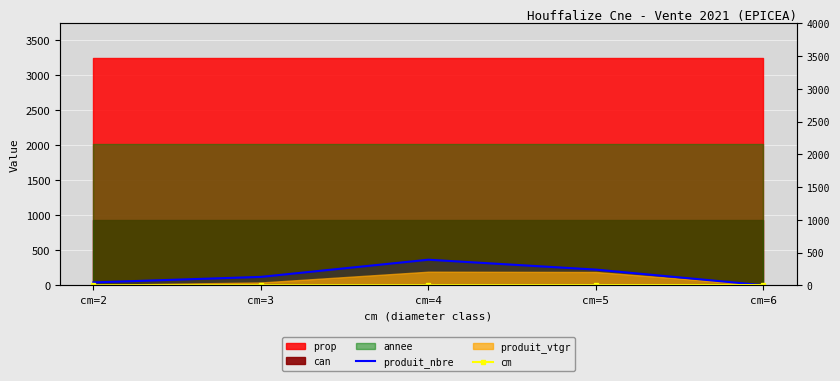

At which category is the sum across all series the highest?

cm=4